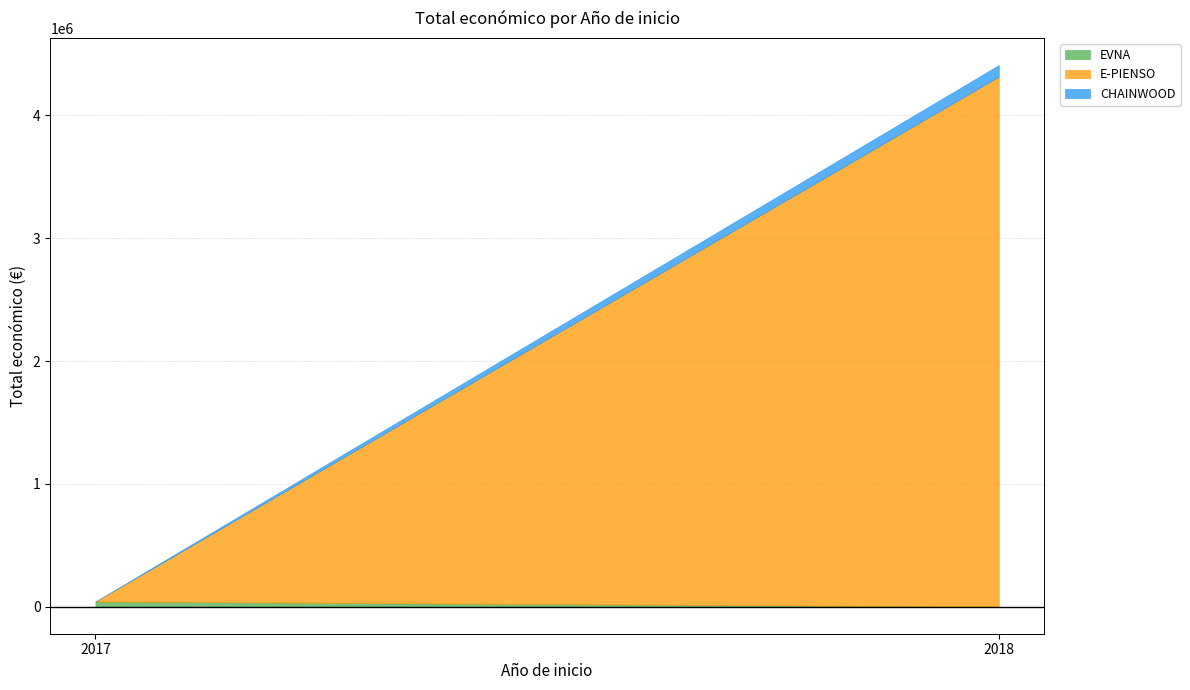

What is the sum of the values at 2018 and 2017?

4358445